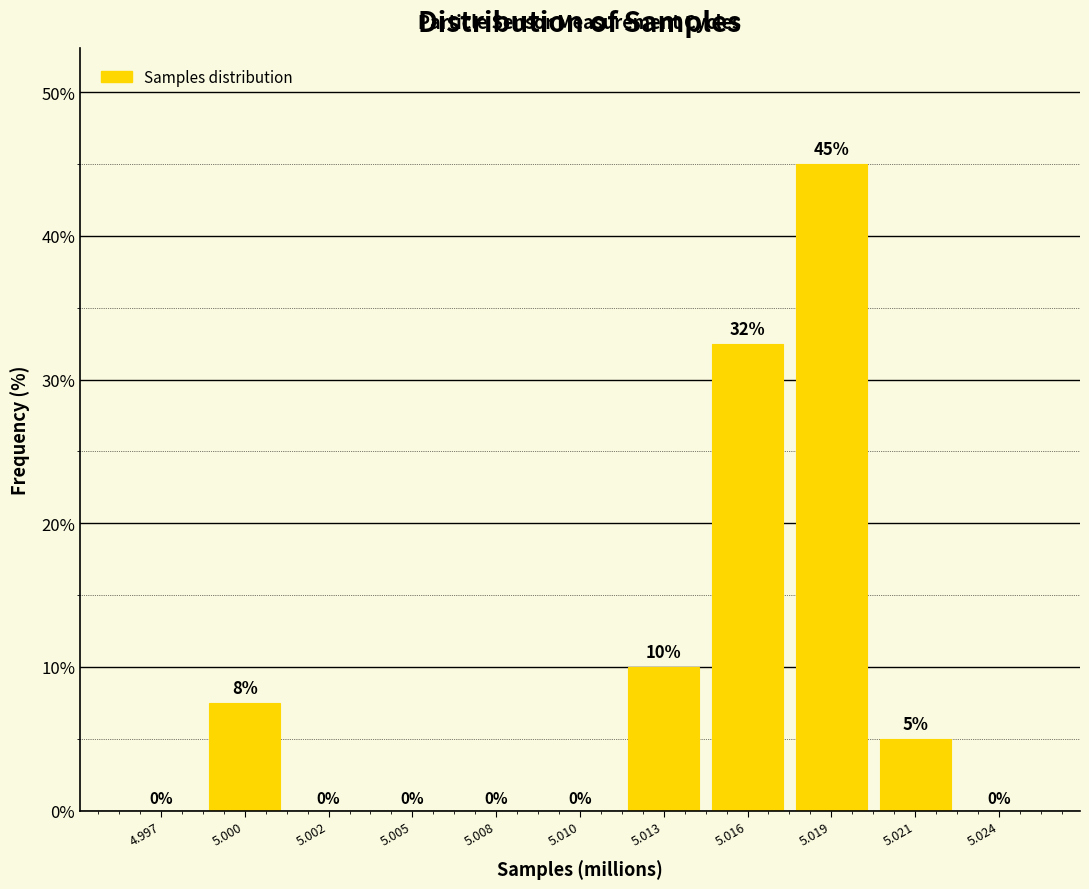

Which has a higher value, 5.008 or 5.021?

5.021